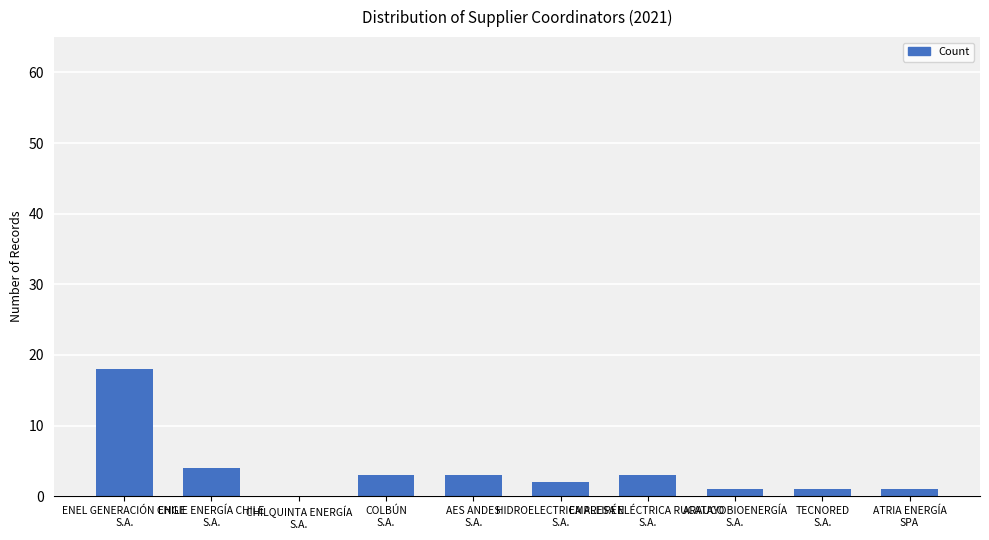

Reading left to right, what are all the values shown in this chart?

18	4	0	3	3	2	3	1	1	1